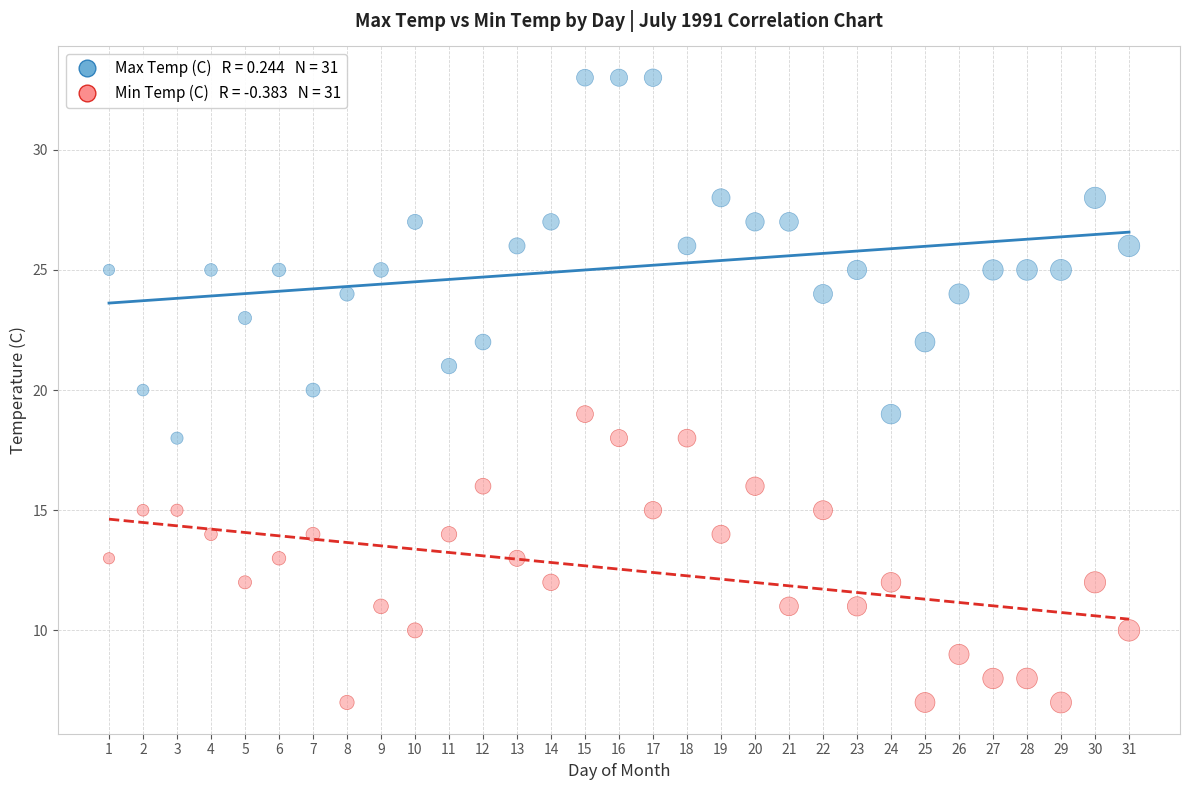

Across all data points, what is the range of X values (max minus min)?

30